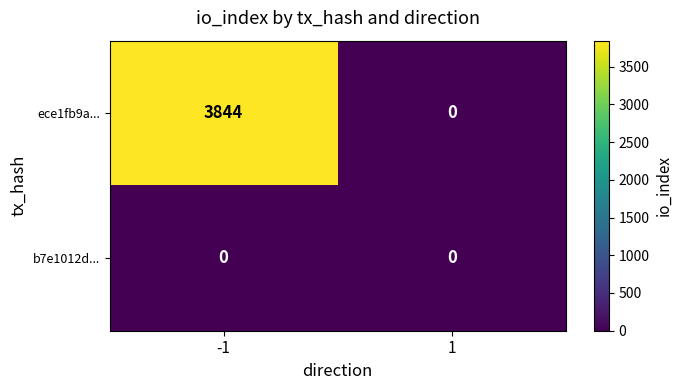

Which series has the widest spread of values?

ece1fb9a...